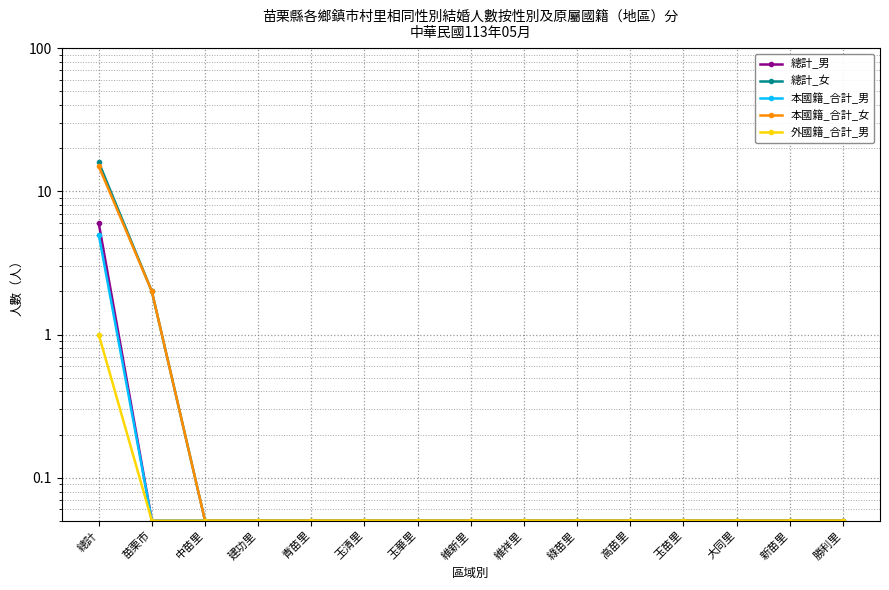

Between 維祥里 and 中苗里, which is larger?

維祥里